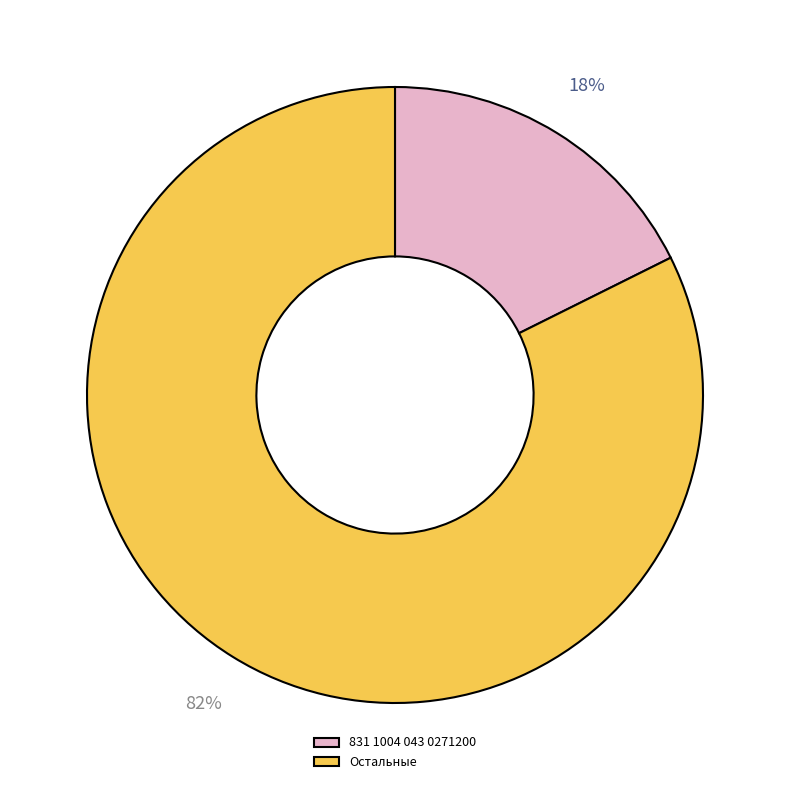

What is the smallest slice in the pie chart?

831 1004 043 0271200